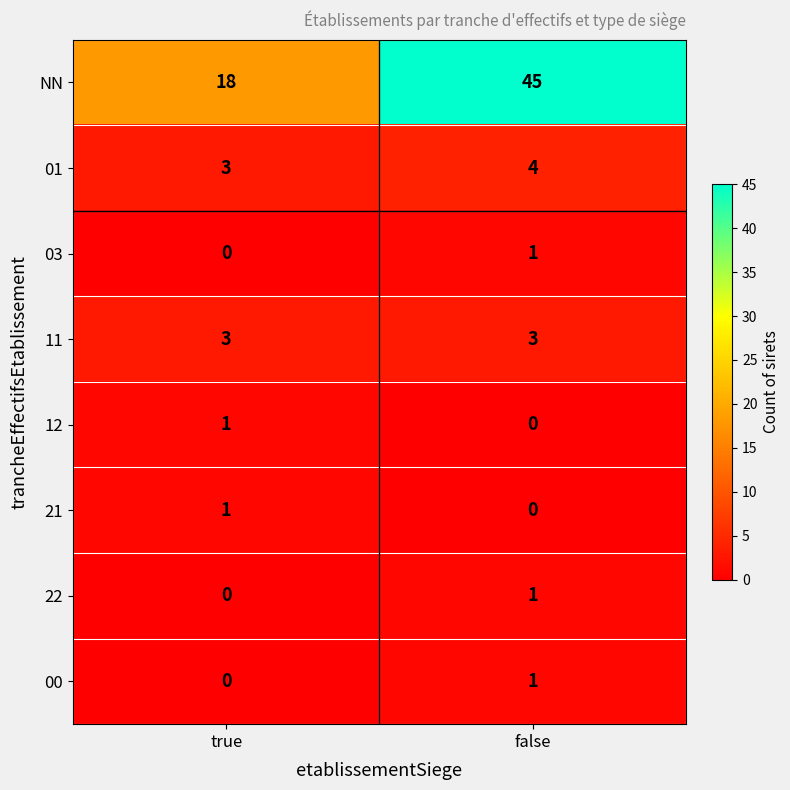

Reading left to right, transcribe all the data shown in this chart.

NN: 18	45
01: 3	4
03: 0	1
11: 3	3
12: 1	0
21: 1	0
22: 0	1
00: 0	1